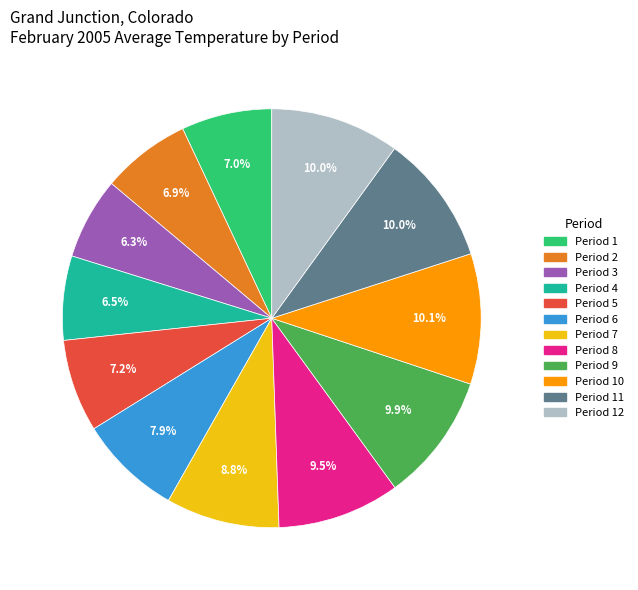

How many segments does this pie chart have?

12